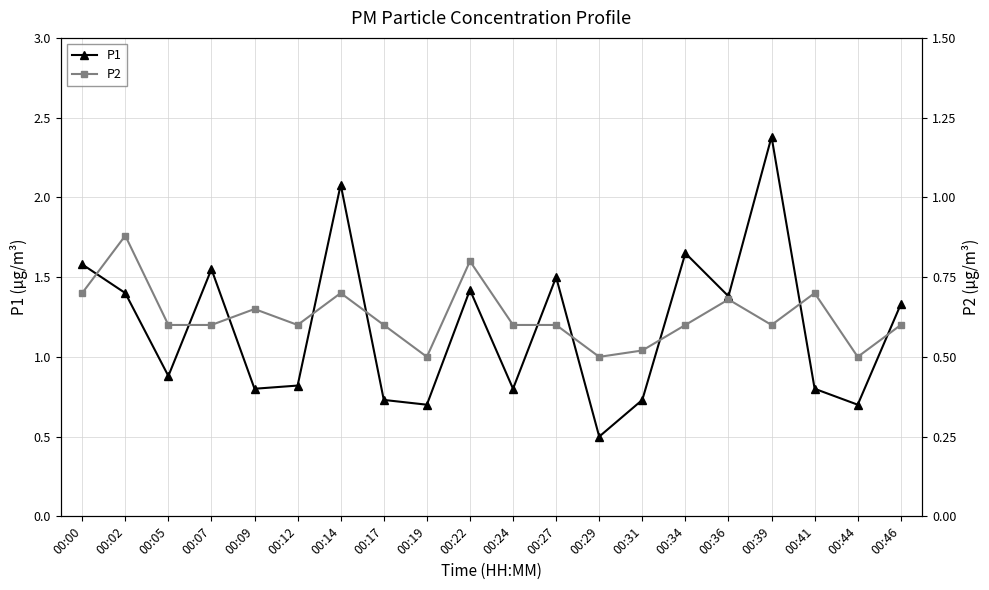

At which label does P1 reach its peak?

00:39